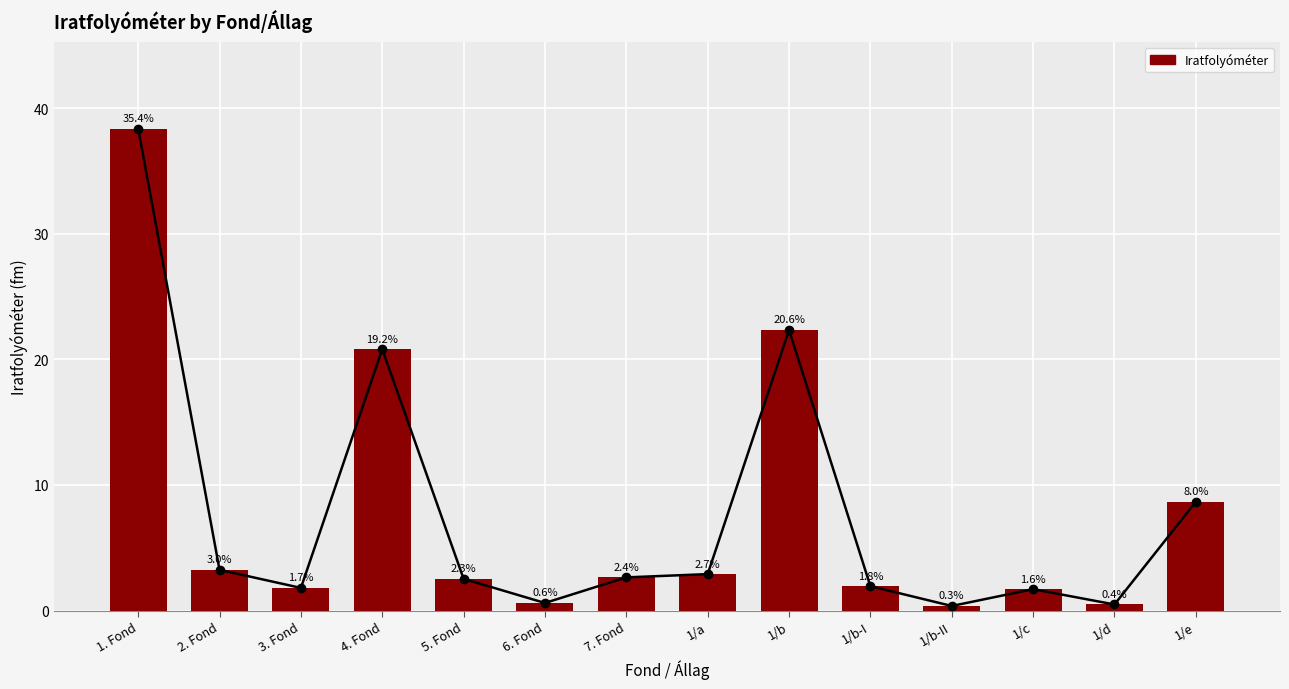

What is the minimum value shown in the chart?

0.4